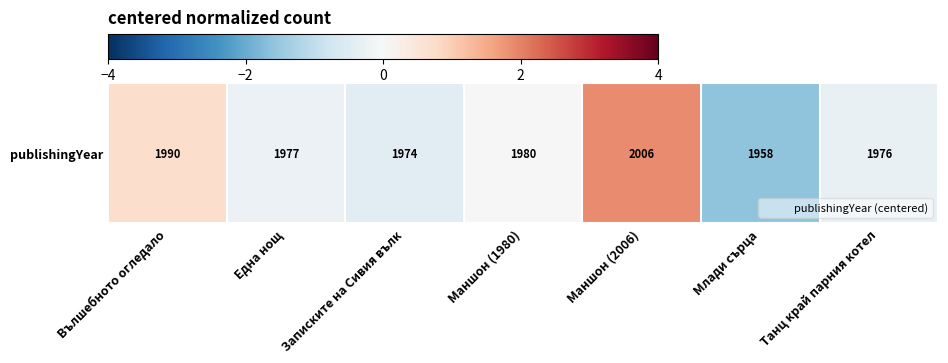

Rank the categories by value from highest to lowest.

Маншон (2006), Вълшебното огледало, Маншон (1980), Една нощ, Танц край парния котел, Записките на Сивия вълк, Млади сърца